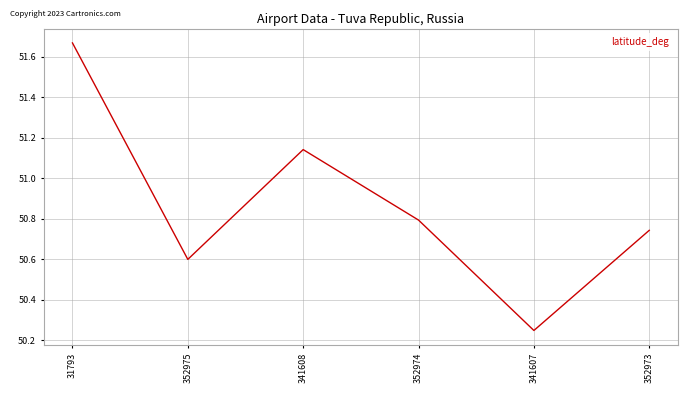

How many series are shown in this chart?

1